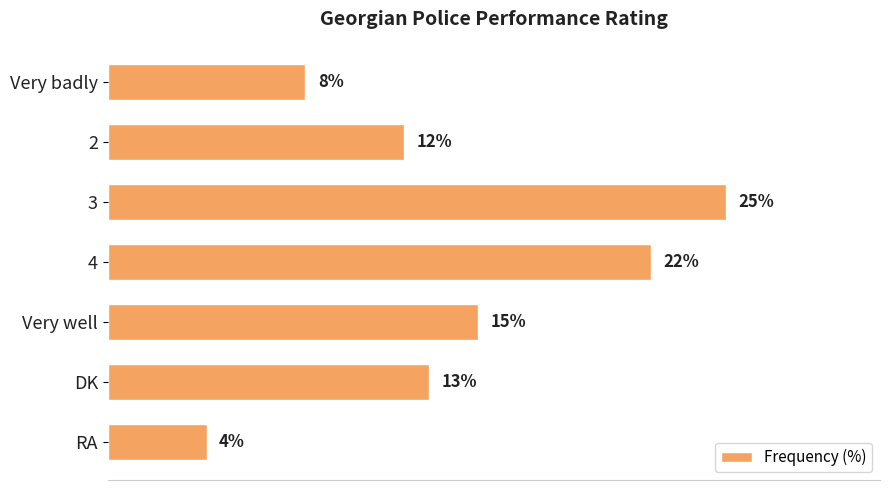

At which category does the chart reach its minimum across all series?

RA